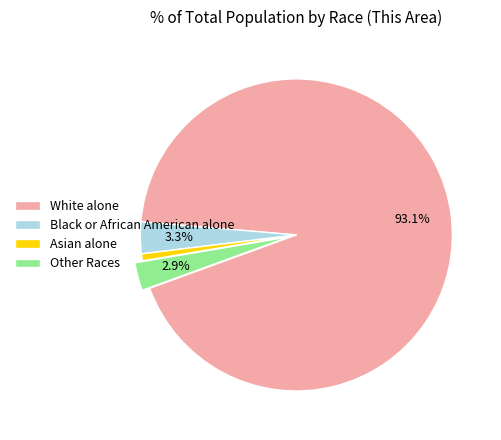

To the nearest percent, what percentage of the pie is White alone?

93%